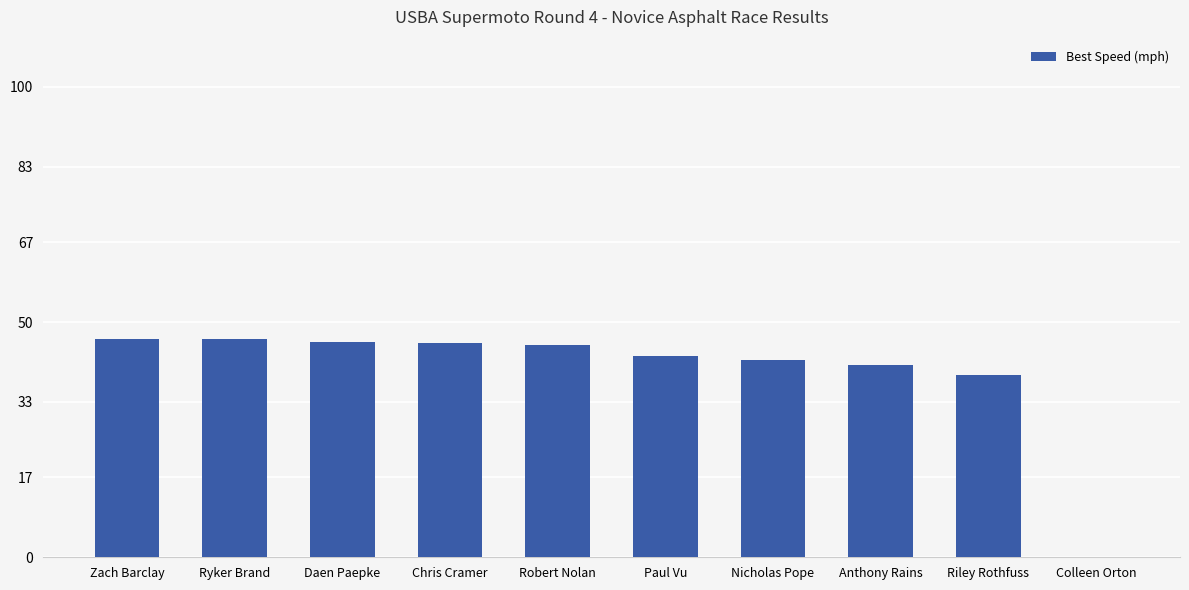

What is the maximum value shown in the chart?

46.3